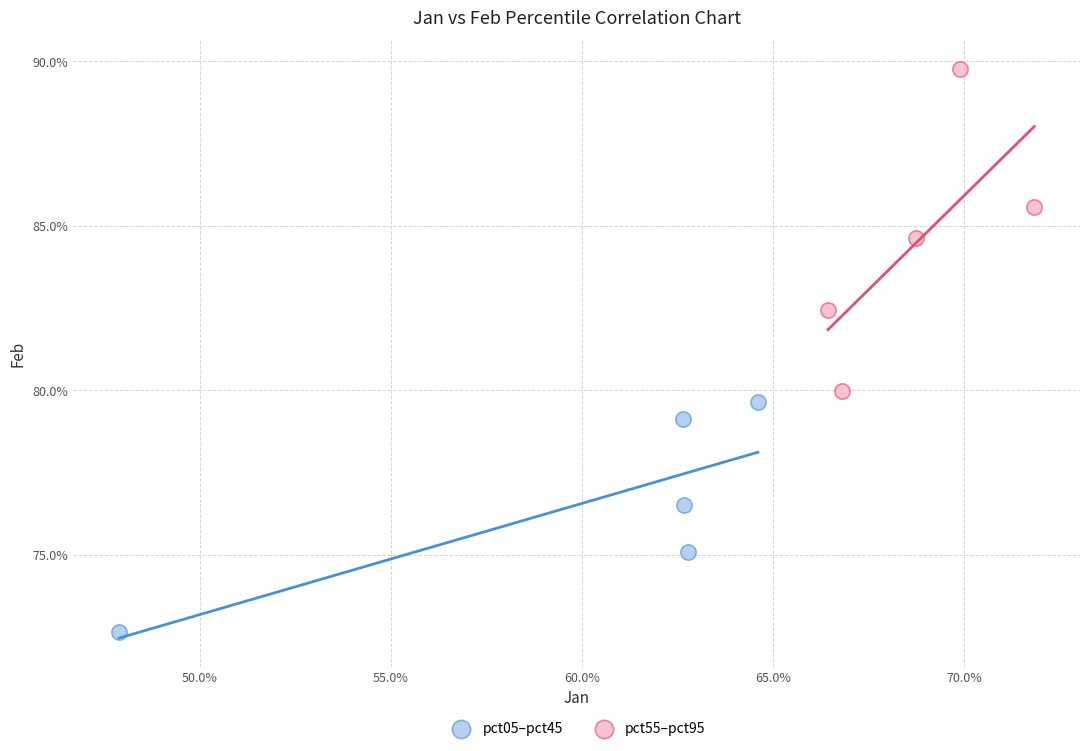

Which series contains the lowest Y value?

pct05–pct45